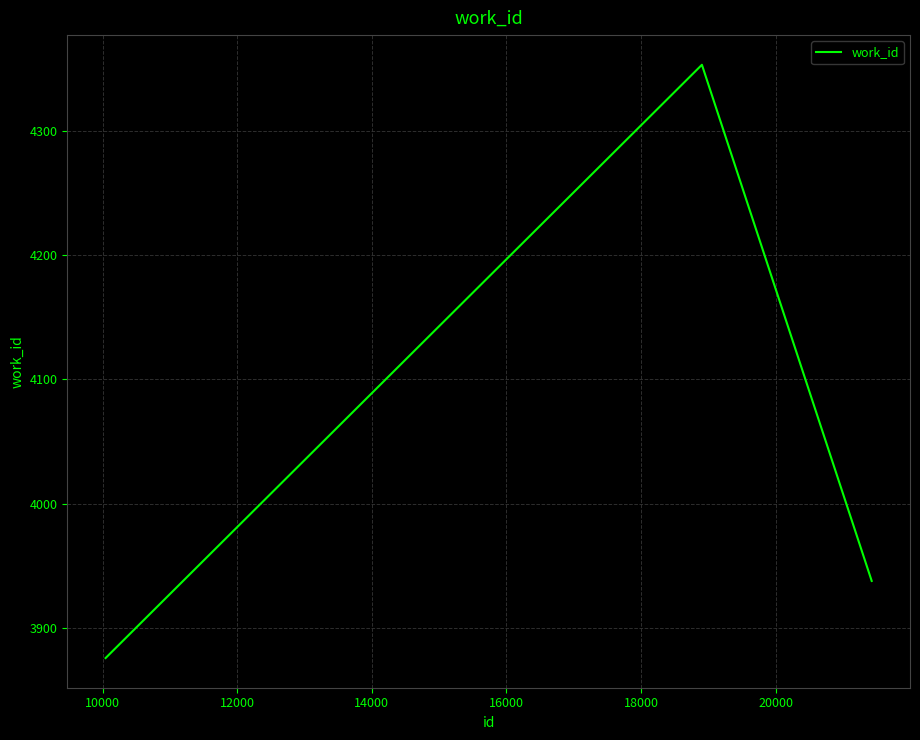

What is the average value?

4056